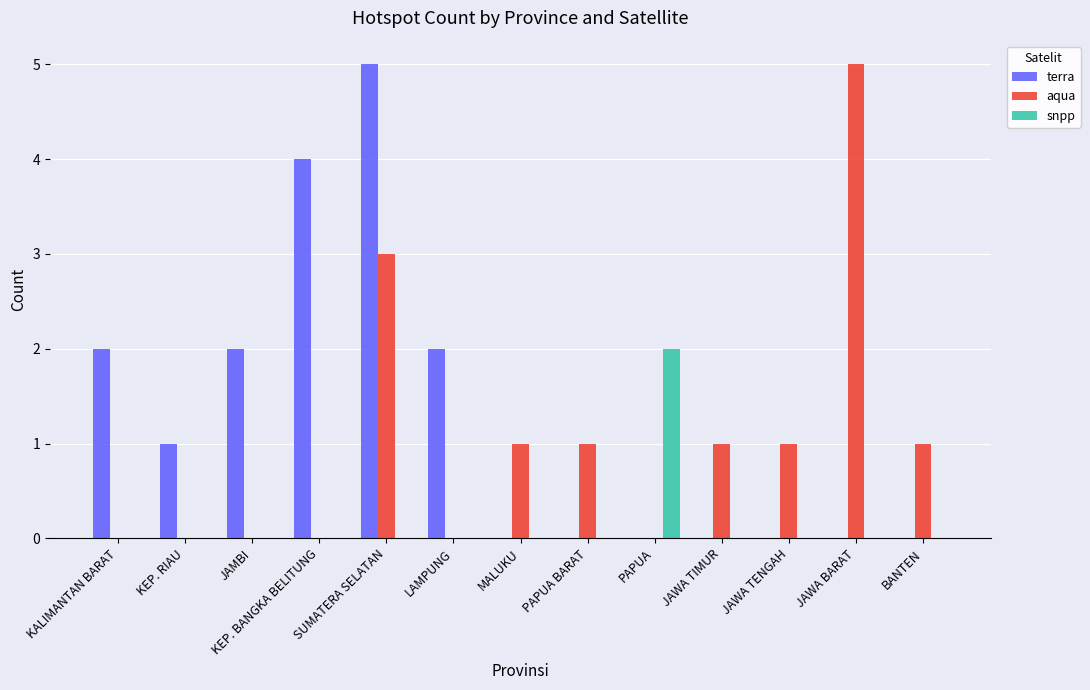

What is the sum of the aqua values at PAPUA BARAT and JAWA BARAT?

6